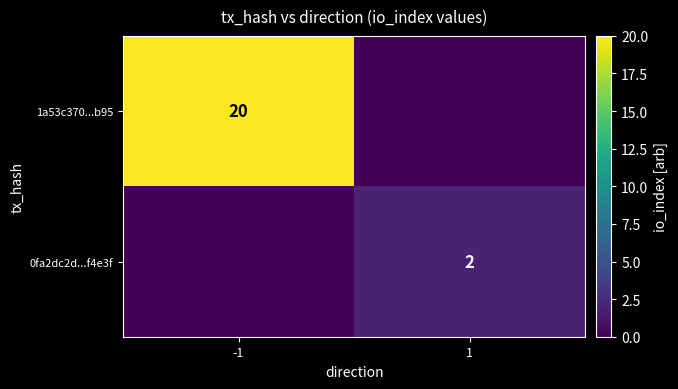

Is the value of 0fa2dc2d...f4e3f at 1 greater than the value of 1a53c370...b95 at -1?

No